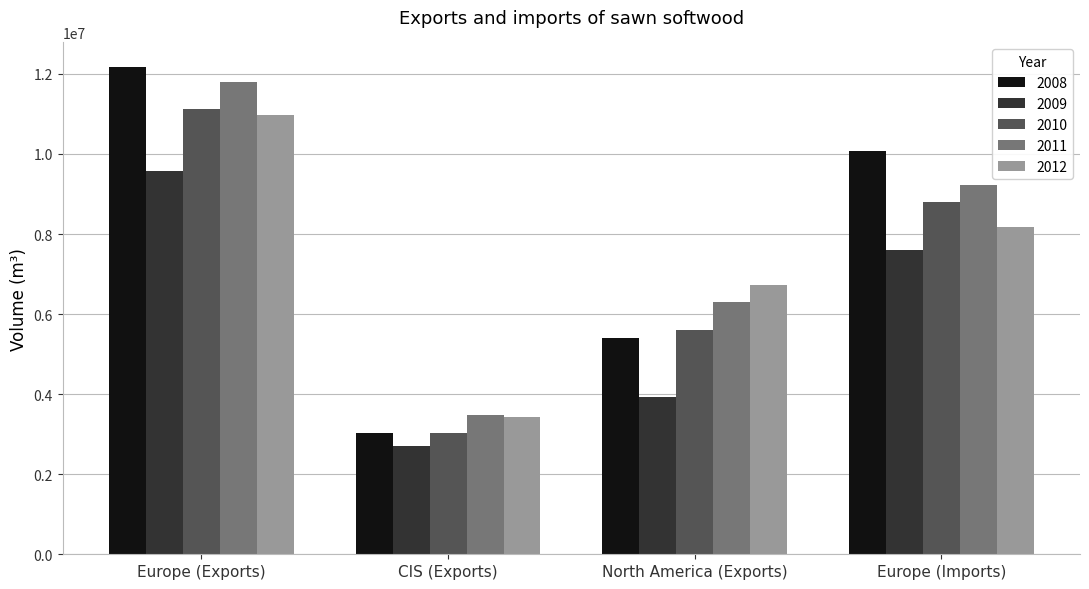

How many data points does each series have?

4